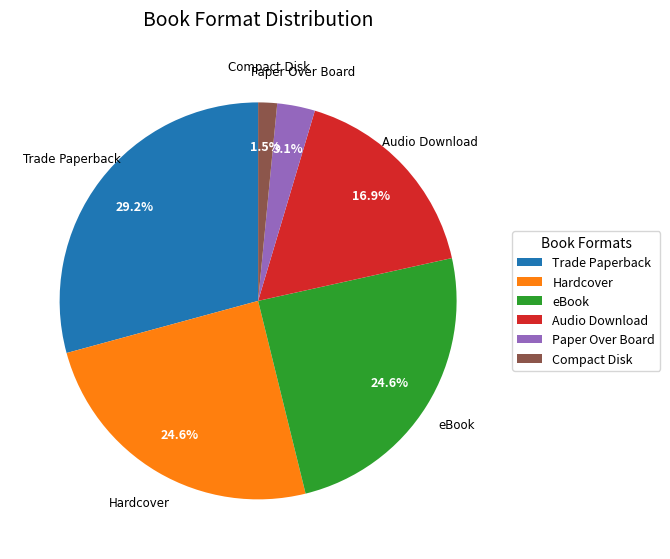

Which has a higher value, Audio Download or eBook?

eBook